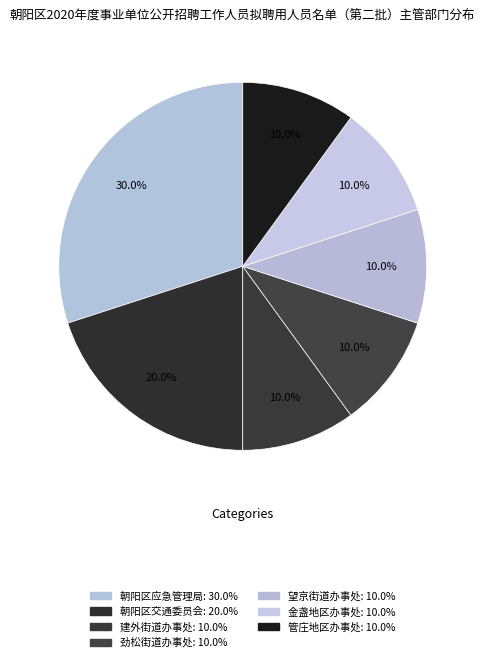

Count the number of slices in the pie.

7